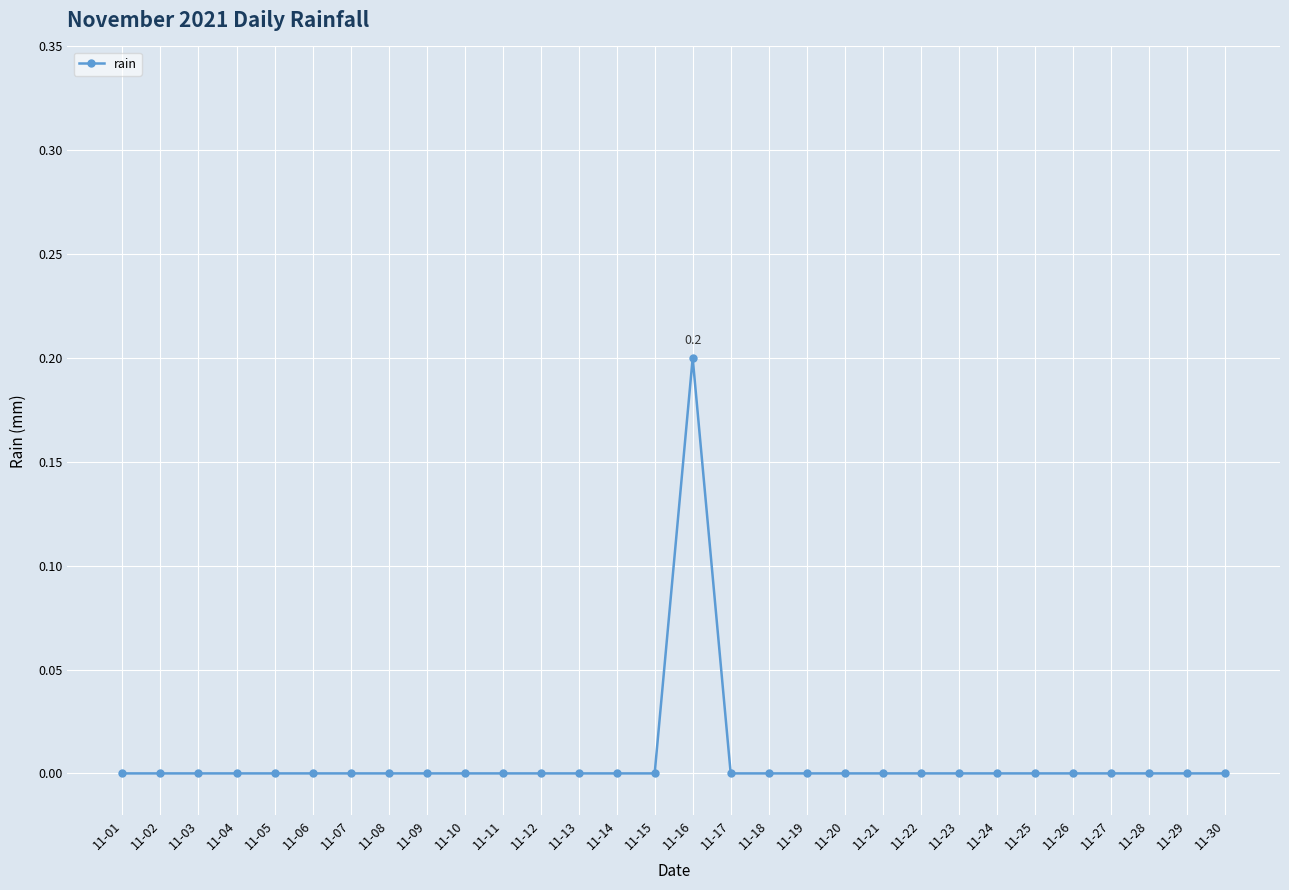

How many lines are shown in the chart?

1